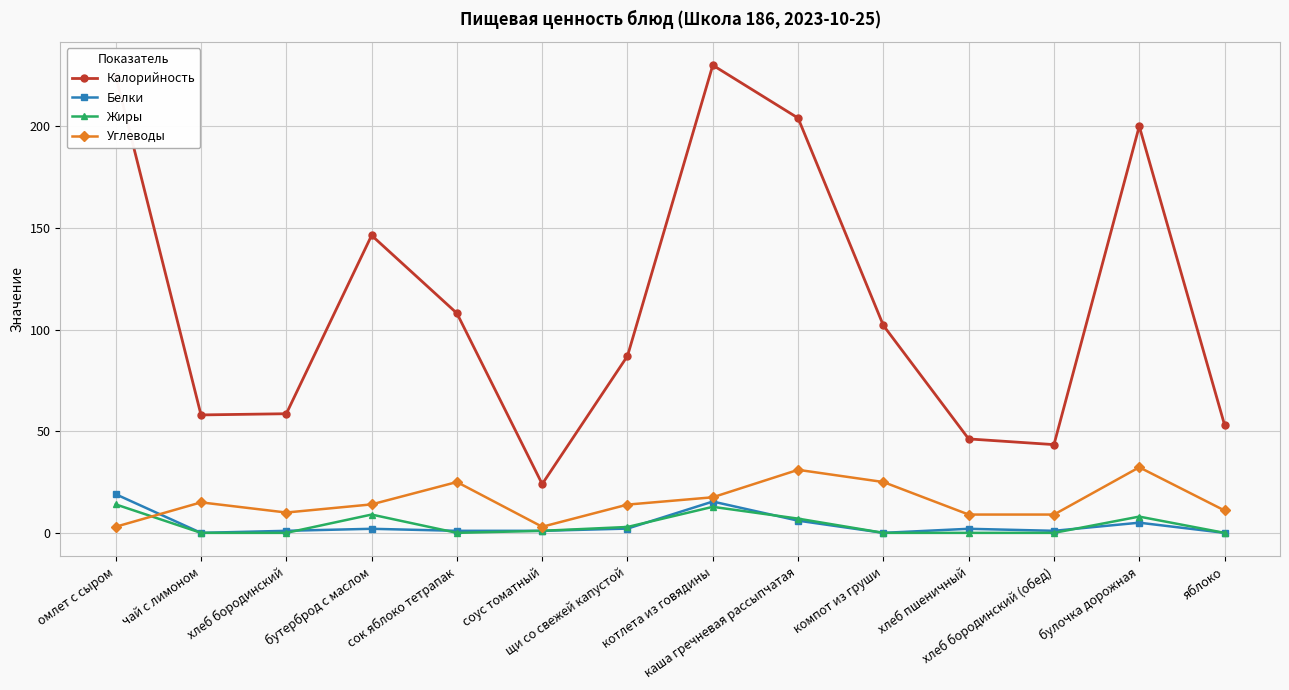

True or false: Калорийность has more than 1 points higher than both neighbors.

True